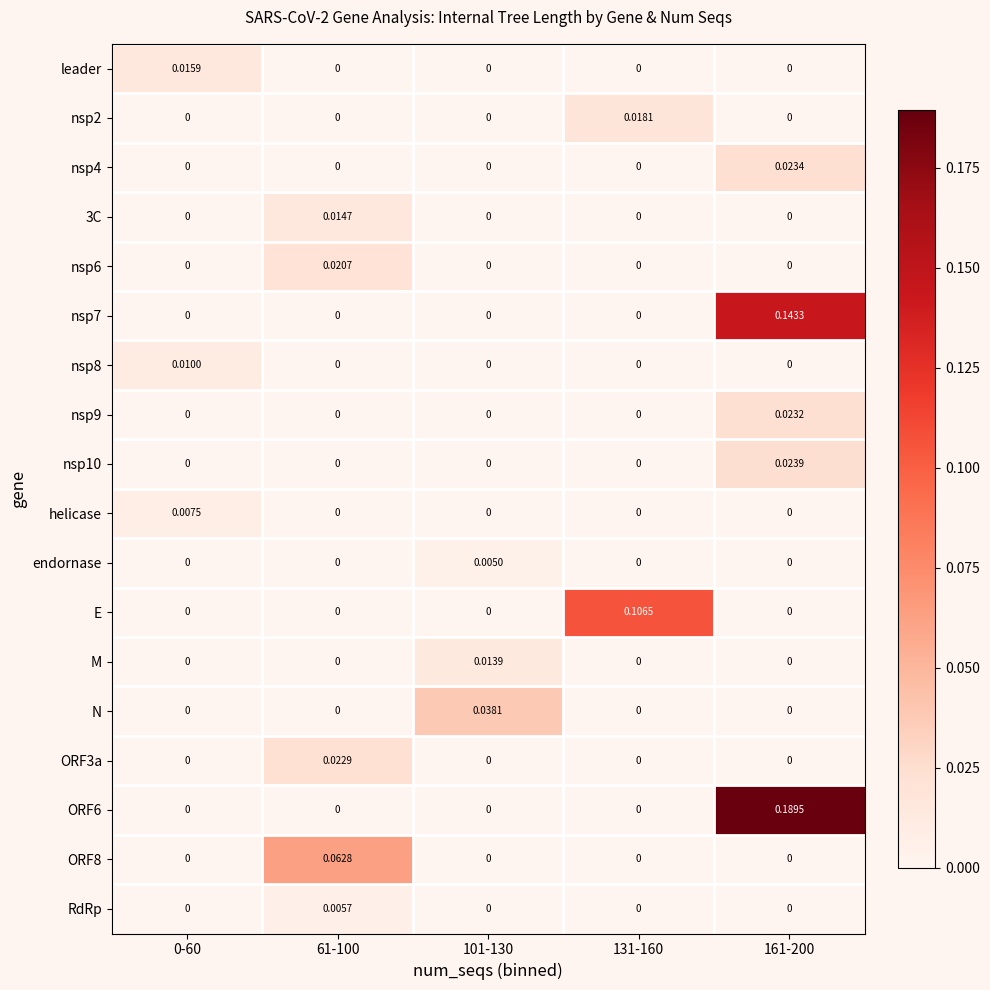

Which series has the largest total across all categories?

ORF6